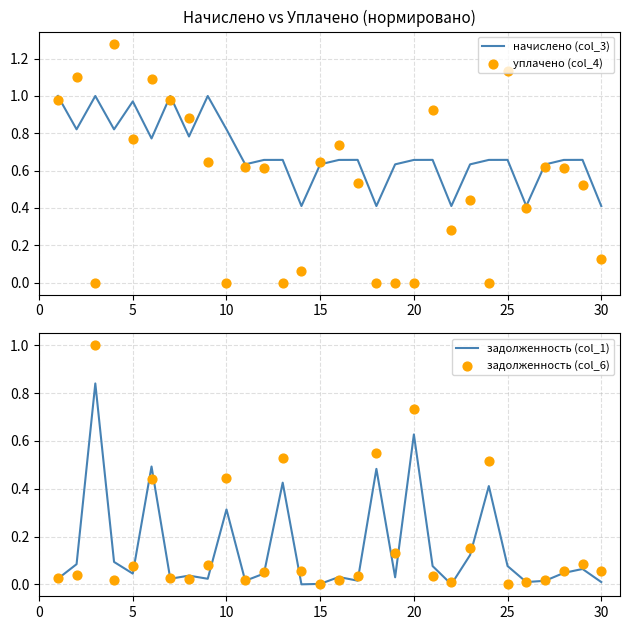

What are all the series names shown in the legend?

начислено (col_3), уплачено (col_4), задолженность (col_1), задолженность (col_6)